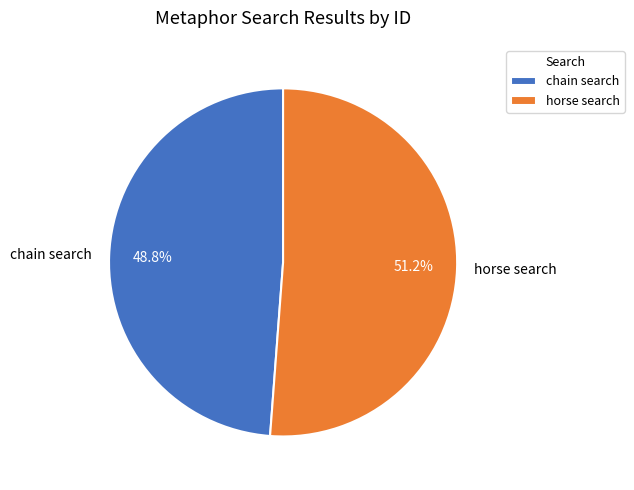

To the nearest percent, what is the average slice percentage?

50%